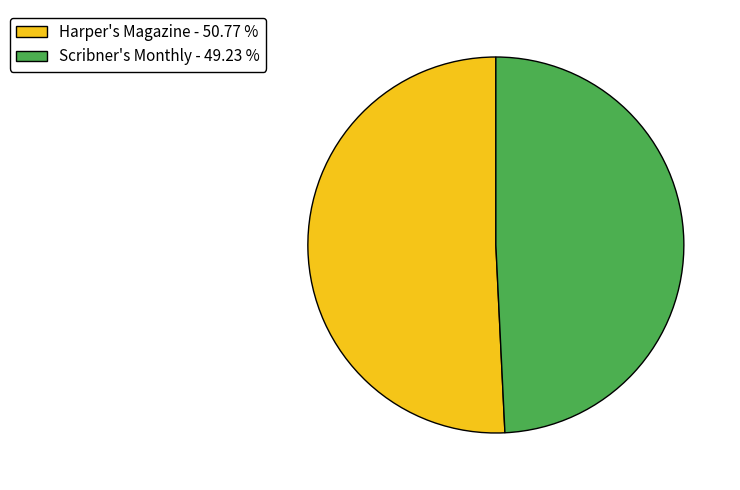

Rank the categories by value from lowest to highest.

Scribner's Monthly, Harper's Magazine